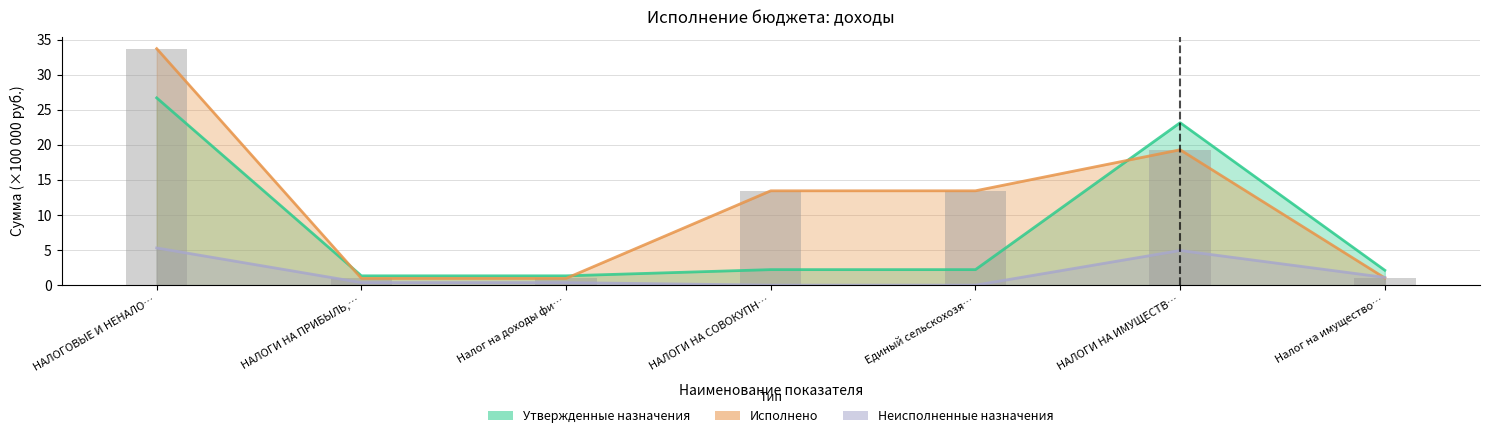

Rank the series by their average value, from highest to lowest.

Исполнено, Утвержденные назначения, Неисполненные назначения